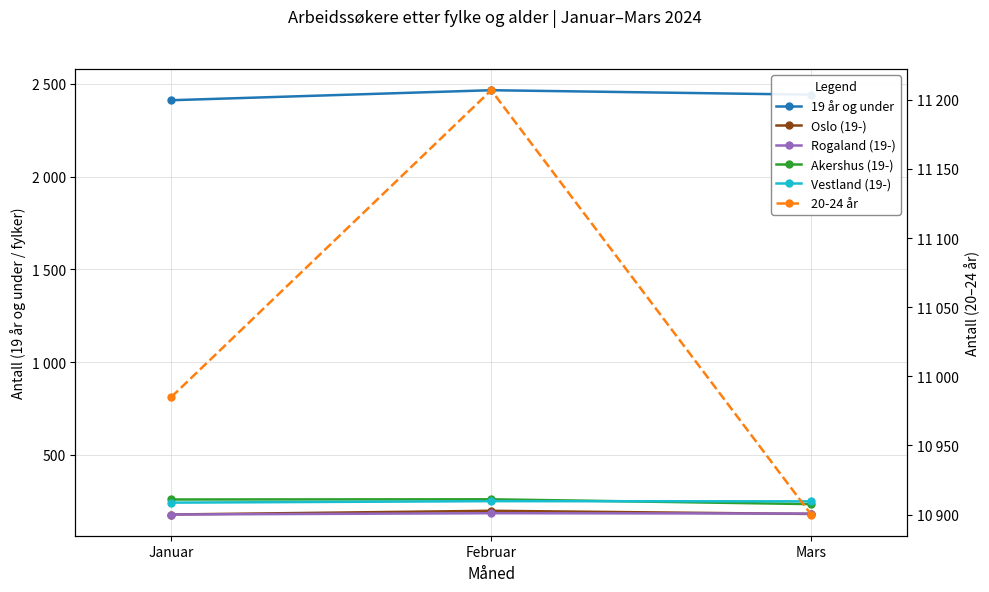

Which series has the largest total across all categories?

20-24 år